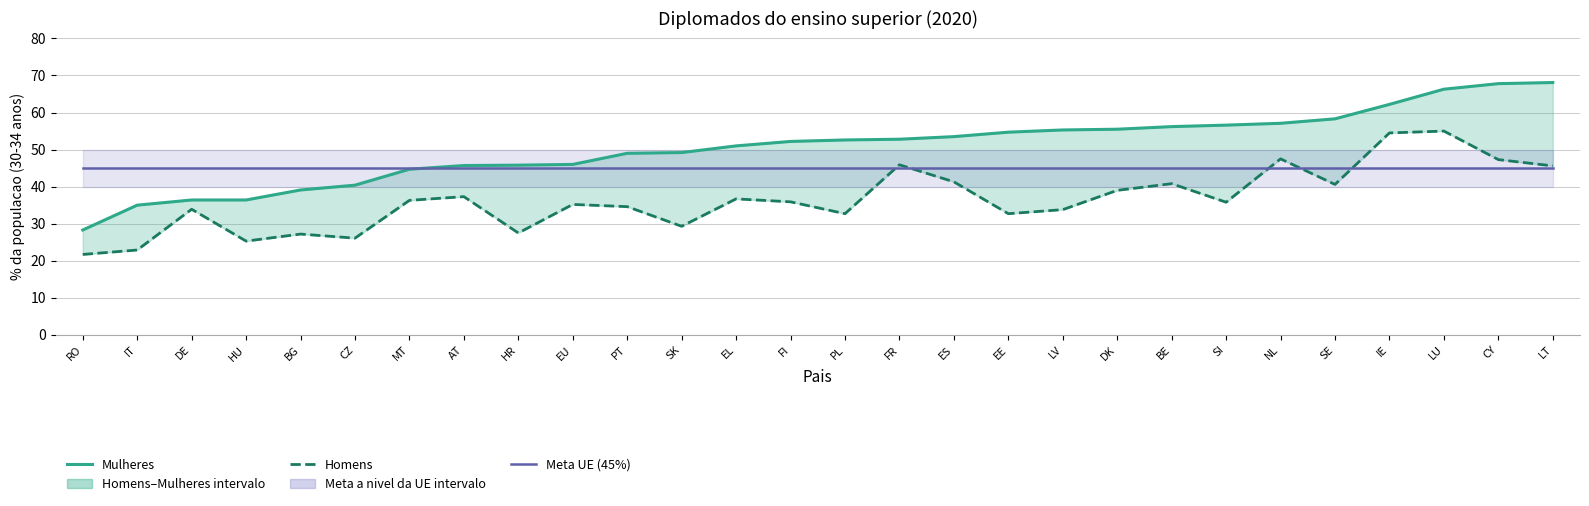

What is the label of the 24th point from the left?

SE